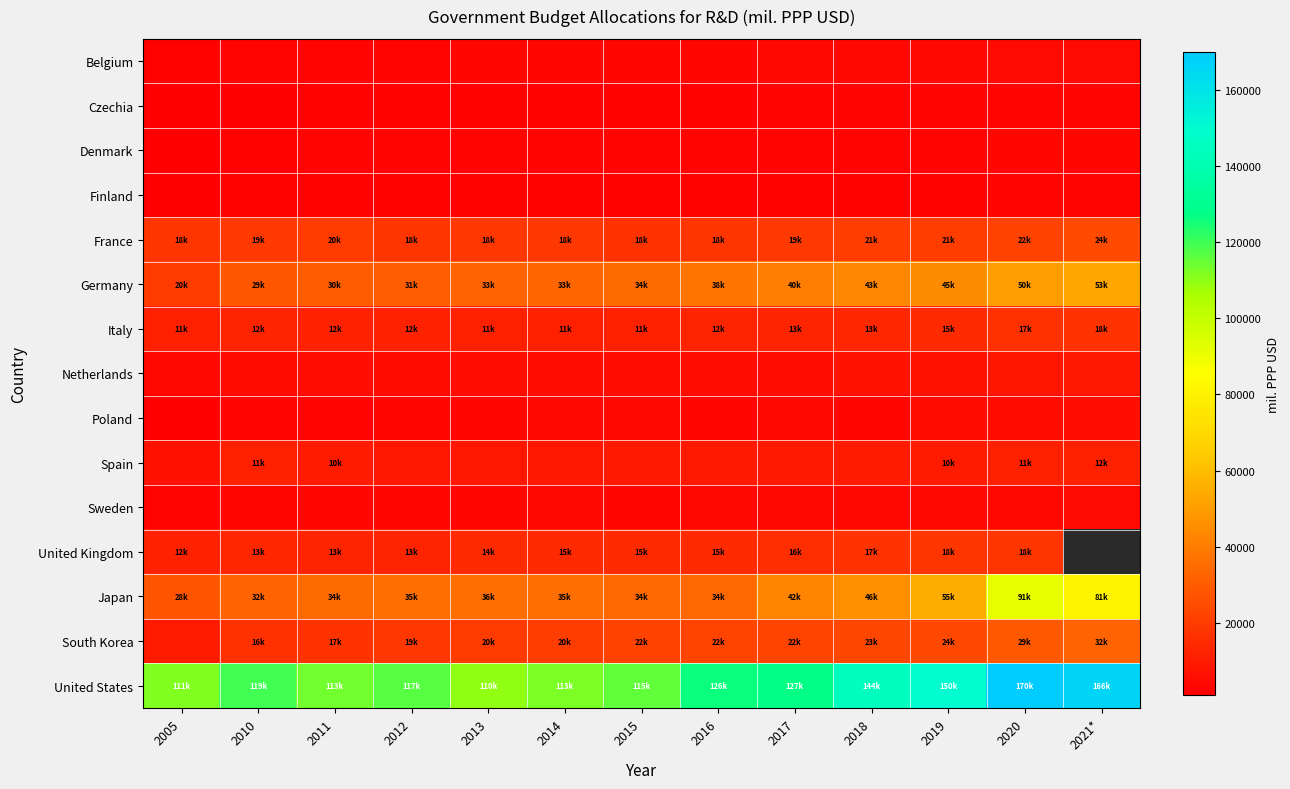

Which series has the widest spread of values?

Japan